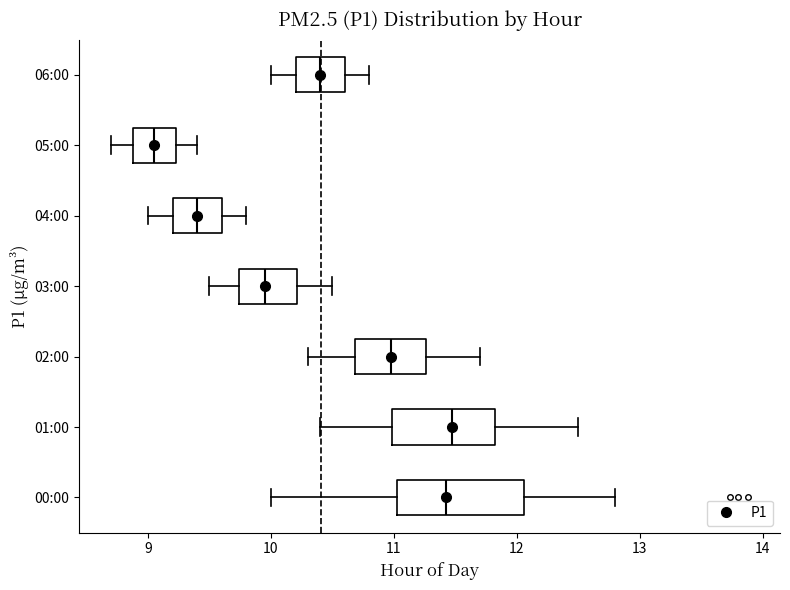

Which box has the furthest to the left median line?

05:00